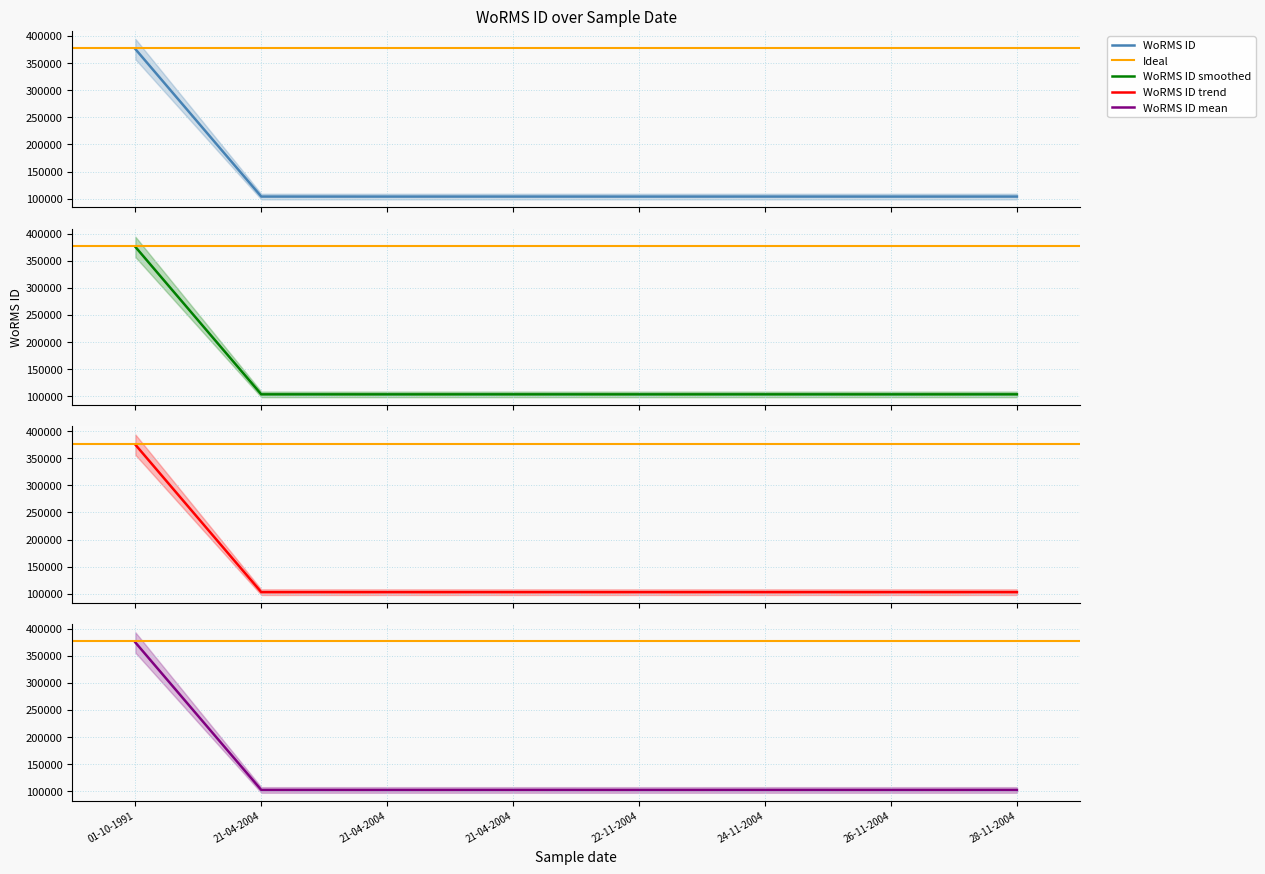

Rank the categories by value from lowest to highest.

26-11-2004, 22-11-2004, 21-04-2004, 24-11-2004, 28-11-2004, 21-04-2004, 21-04-2004, 01-10-1991